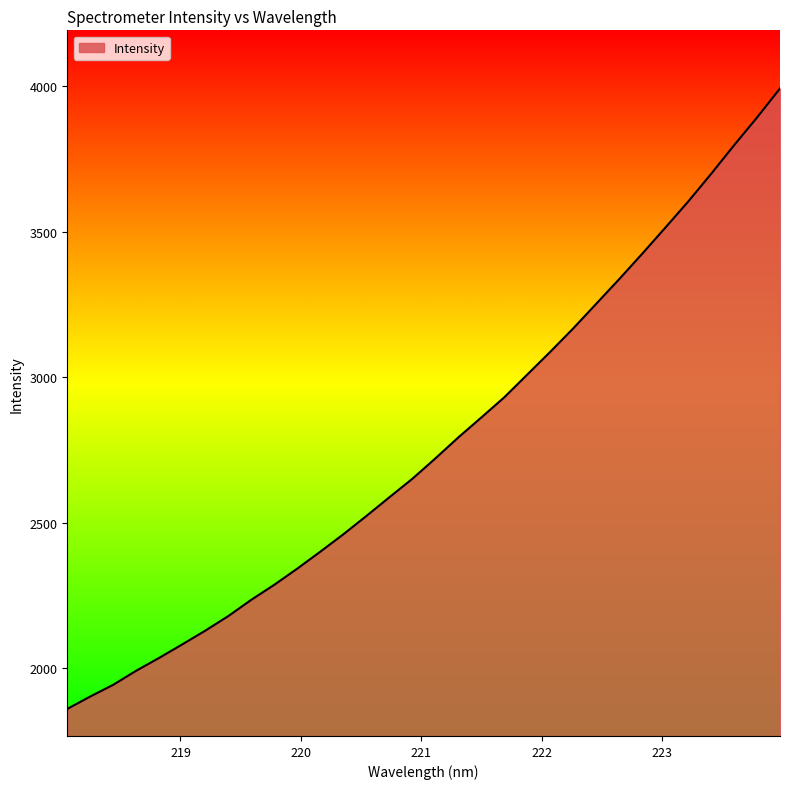

What is the difference between the maximum and minimum values?

2132.0